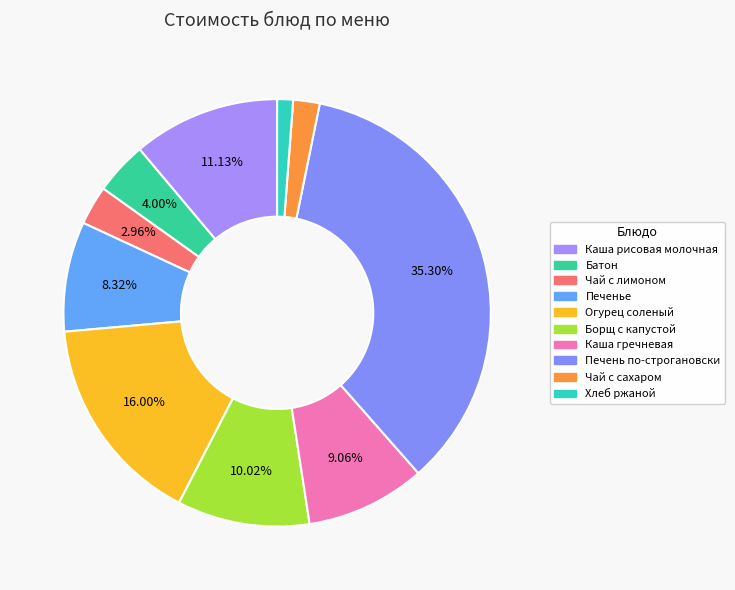

Is the sum of Огурец соленый and Чай с сахаром greater than half?

No